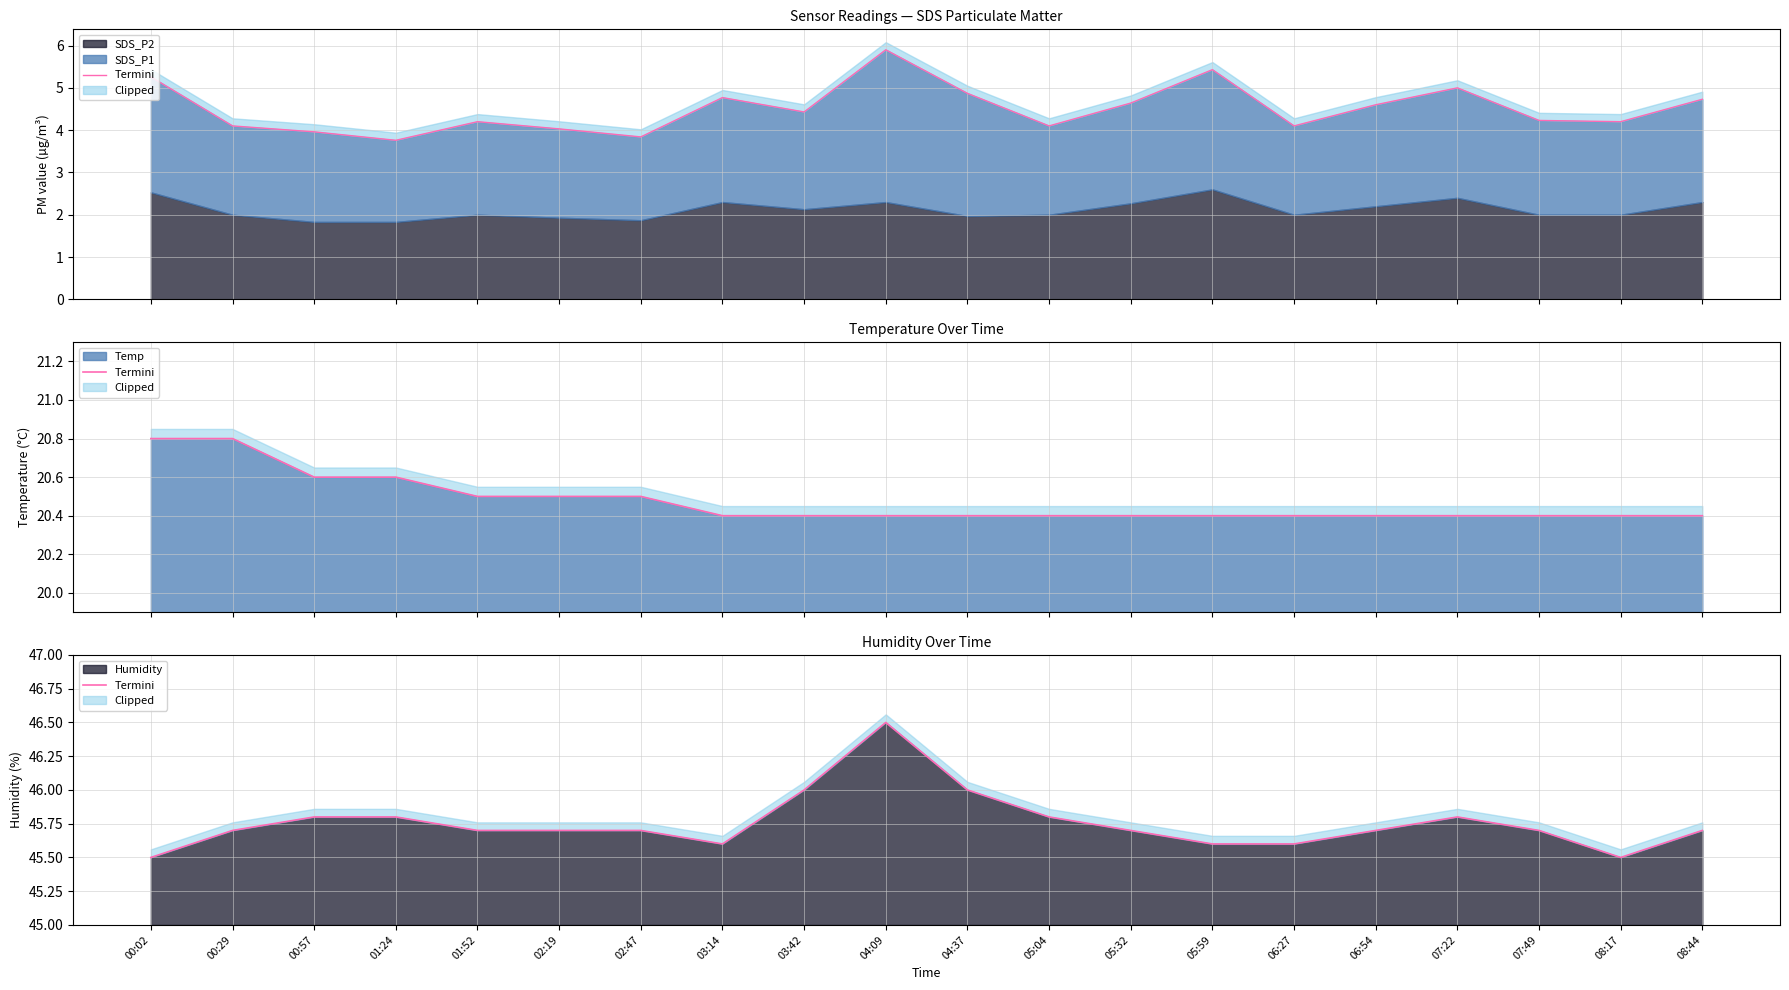

Read the value at 00:29.

45.7